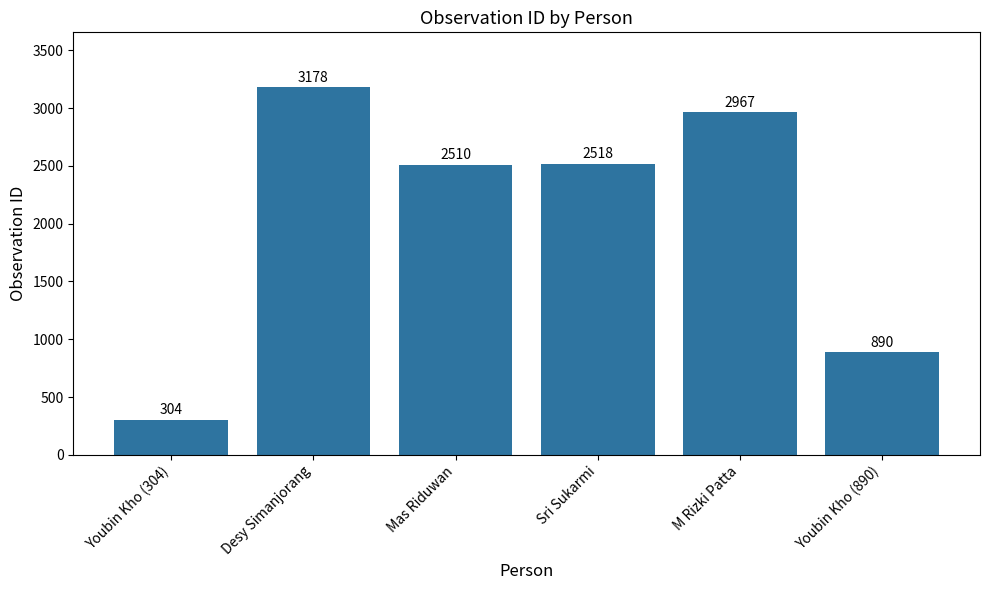

What is the average value?

2061